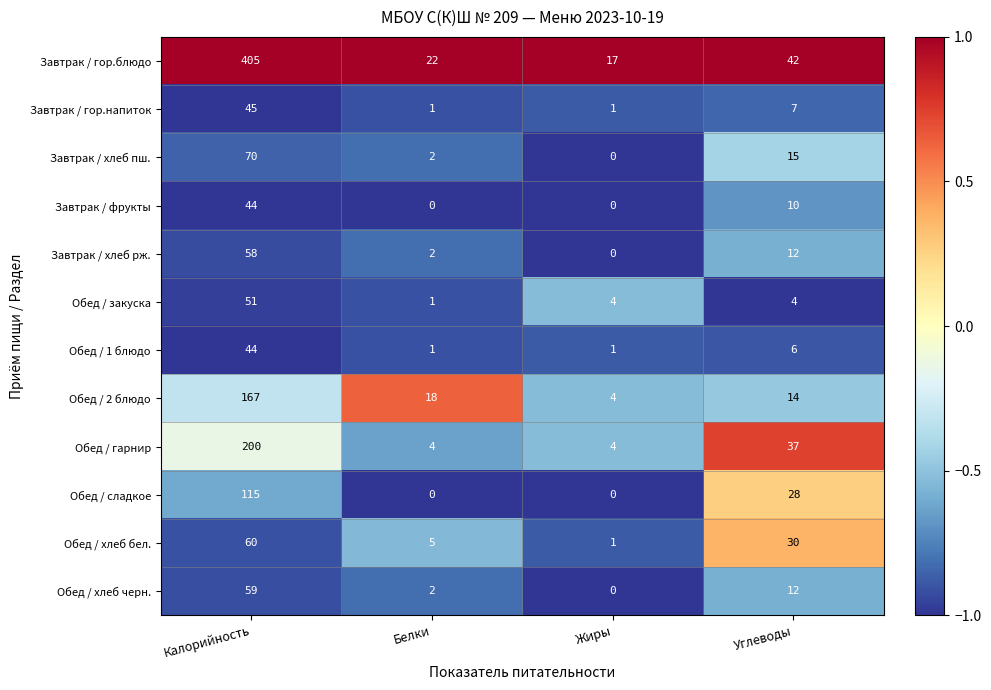

What is the difference between the highest and lowest values at Жиры?

17